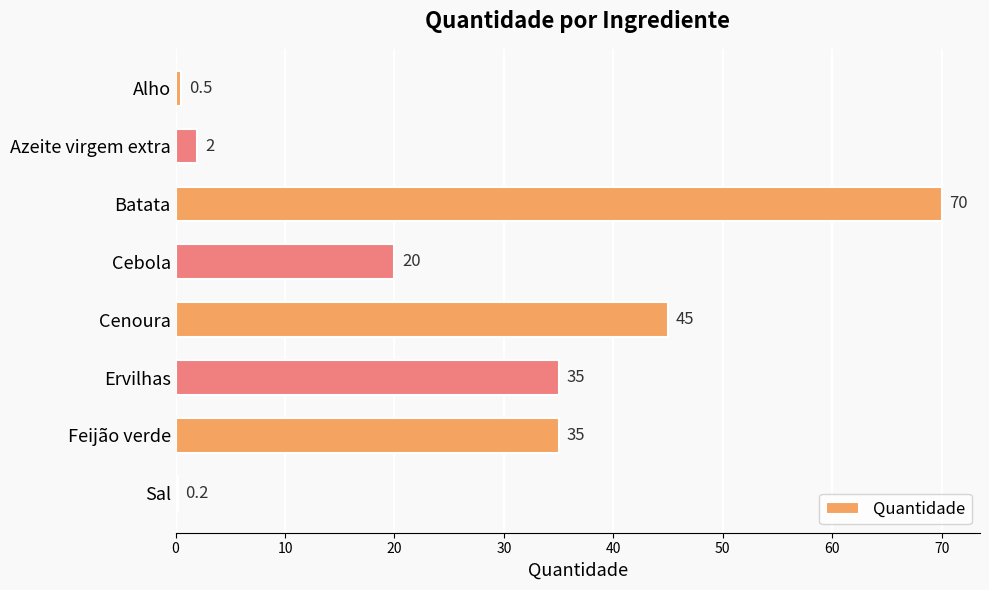

Reading bottom to top, transcribe all the data shown in this chart.

Sal=0.2	Feijão verde=35.0	Ervilhas=35.0	Cenoura=45.0	Cebola=20.0	Batata=70.0	Azeite virgem extra=2.0	Alho=0.5